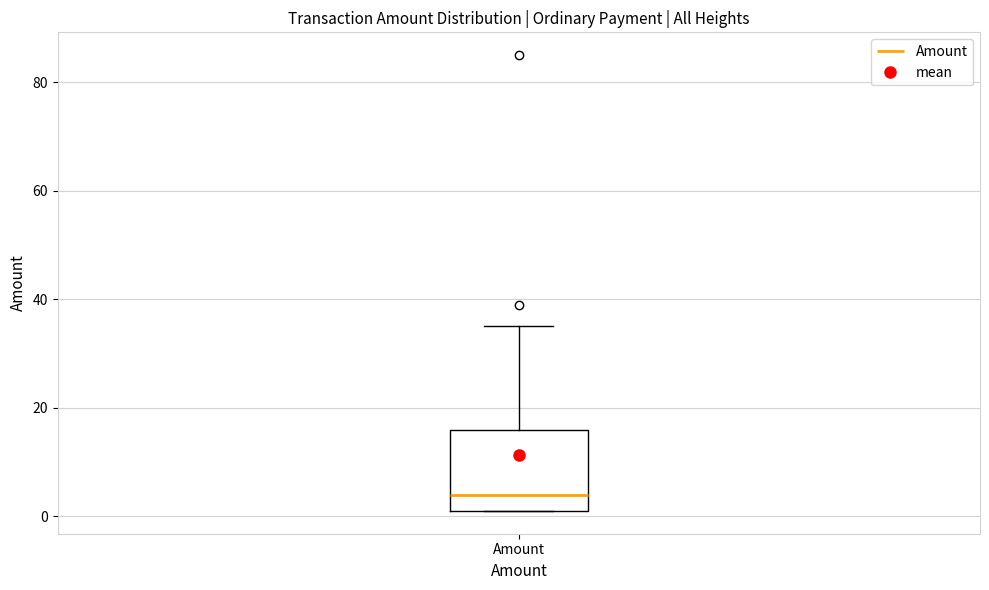

Read this box plot against the y-axis: the position of the median line, the range covered by the box, and the ends of both whiskers. The values are not printed on the chart, so give them approximately, as read against the axis.

median 4, box 2 to 16, whiskers 2 to 36